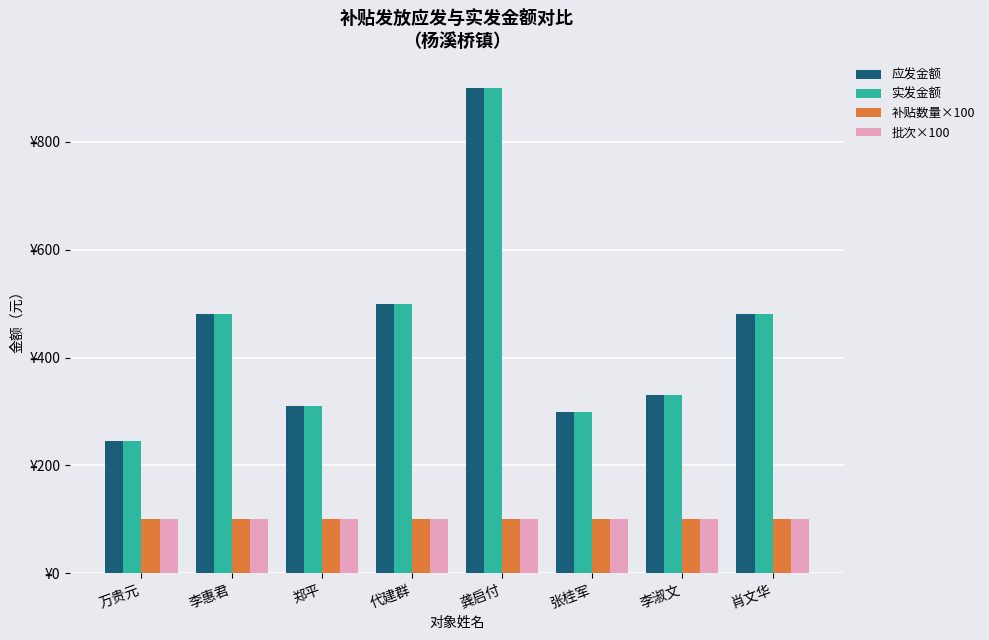

Reading left to right, transcribe all the data shown in this chart.

应发金额: 245	480	310	500	900	300	330	480
实发金额: 245	480	310	500	900	300	330	480
补贴数量×100: 100	100	100	100	100	100	100	100
批次×100: 100	100	100	100	100	100	100	100